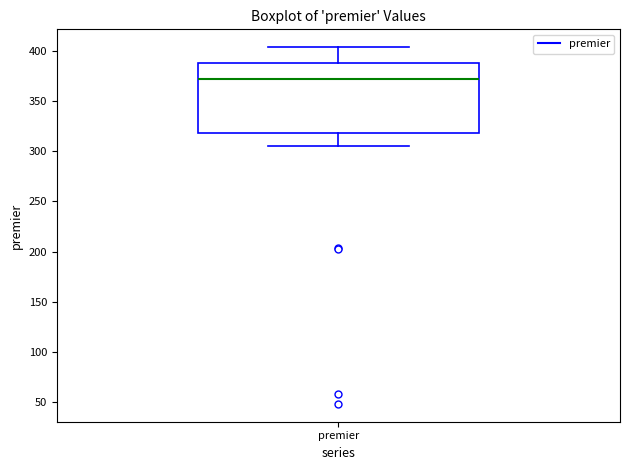

Transcribe this box plot: give where the median line is, the range the box spans, and where the two whiskers end, as read against the y-axis. The values are not printed on the chart, so give them approximately, as read against the axis.

median 370, box 320 to 390, whiskers 305 to 405